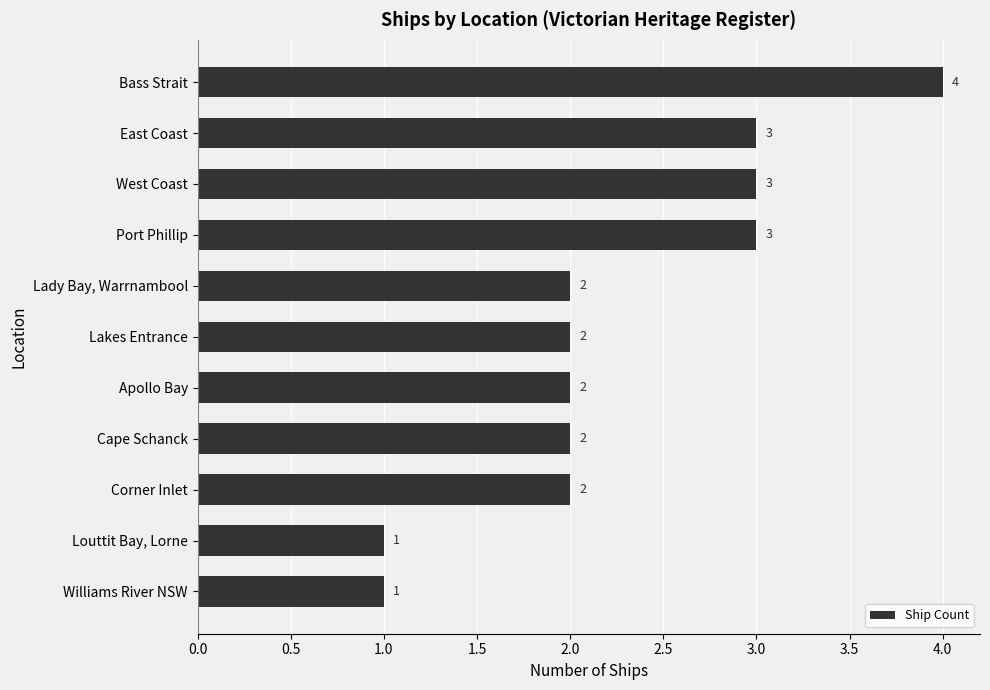

How many distinct data groups are displayed?

1